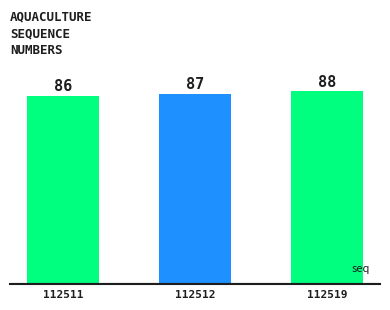

How many bars are there in total?

3